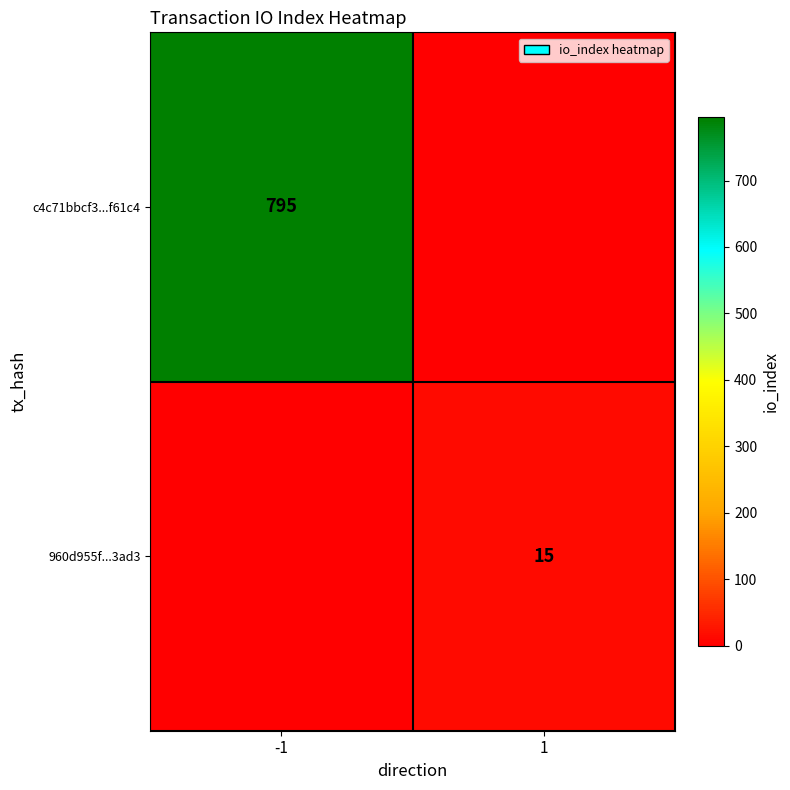

Is it true that 960d955f...3ad3 equals 15 at 1?

True